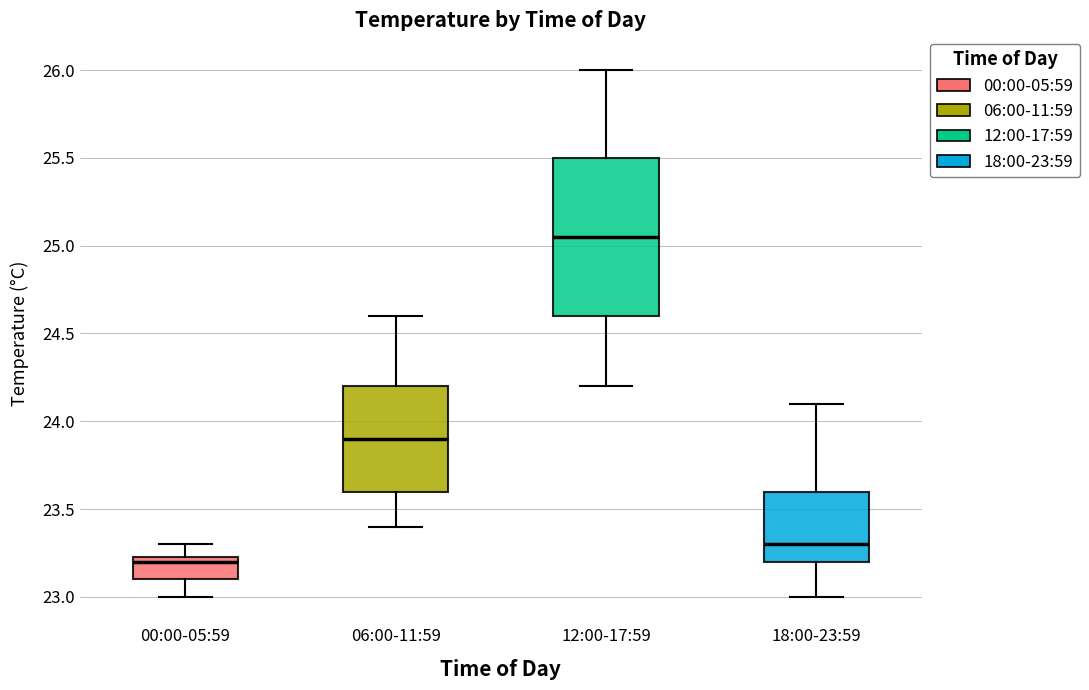

Which box is the tallest, from its lower edge to its upper edge?

12:00-17:59